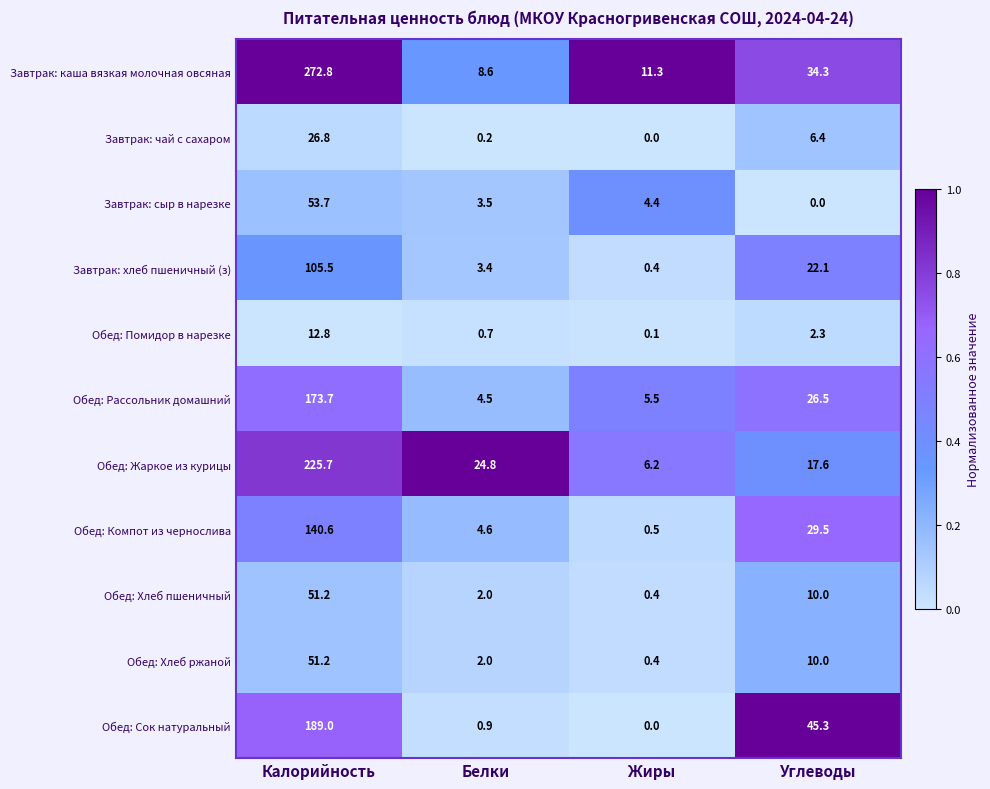

At how many categories does at least one series exceed 0?

4